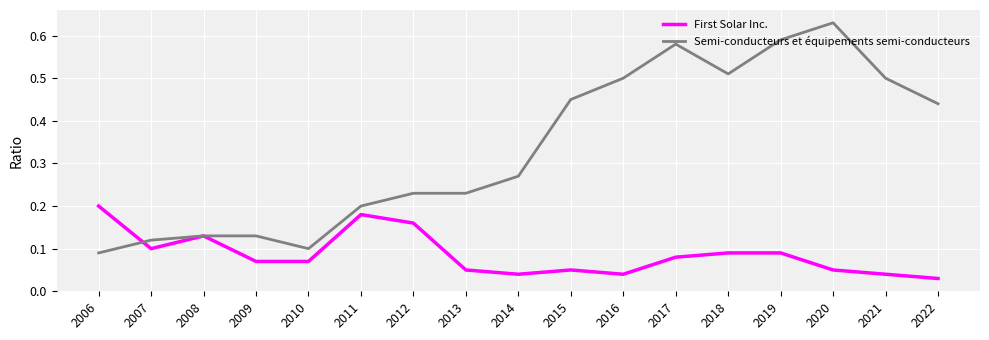

What are all the series names shown in the legend?

First Solar Inc., Semi-conducteurs et équipements semi-conducteurs